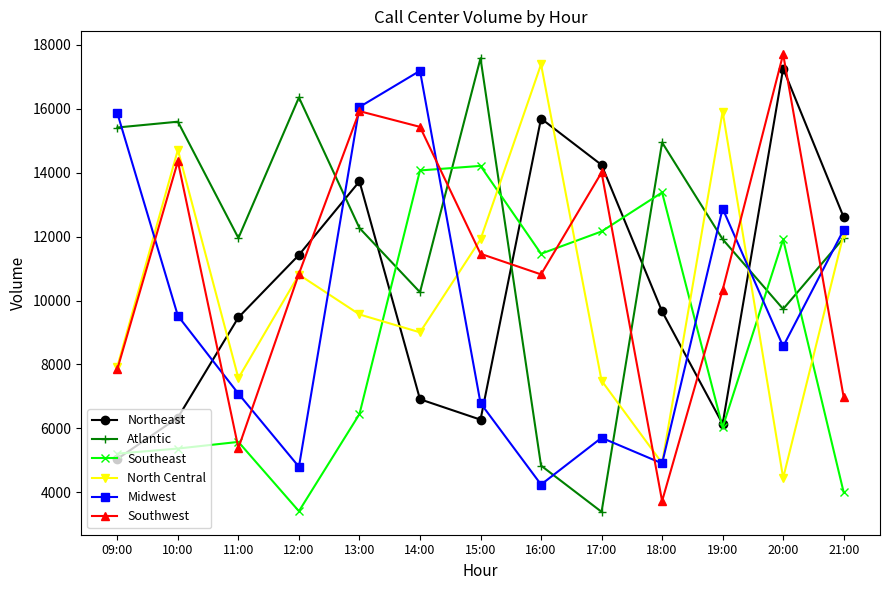

Is the value of Midwest at 16:00 greater than the value of Southeast at 18:00?

No